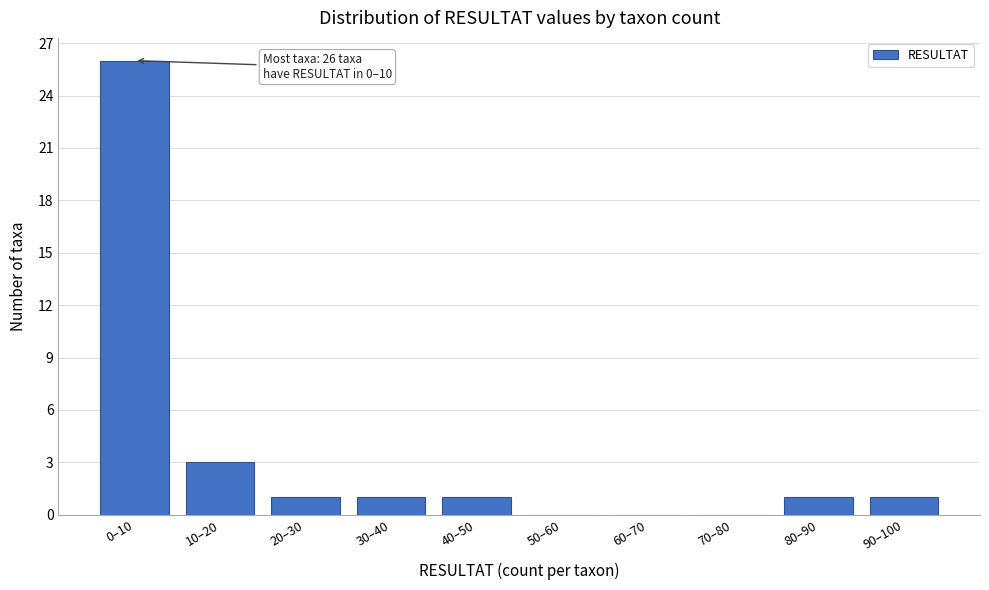

Reading left to right, list all the values displayed in this chart.

0–10=26	10–20=3	20–30=1	30–40=1	40–50=1	50–60=0	60–70=0	70–80=0	80–90=1	90–100=1